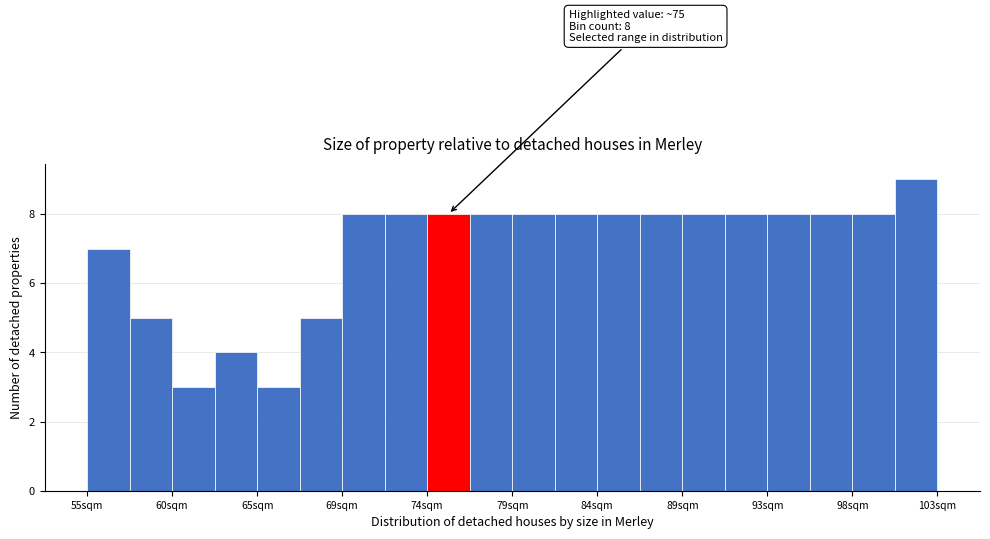

Over which range of the x-axis is the bar tallest?

100.5 to 103.0